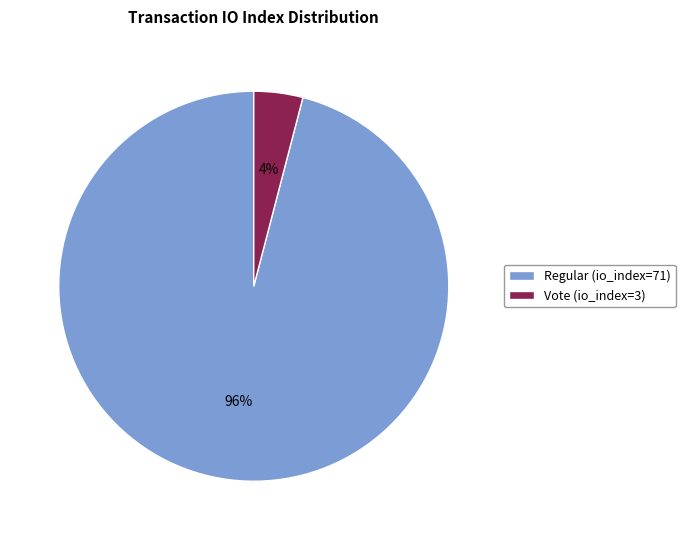

What is the largest slice in the pie chart?

Regular (io_index=71)